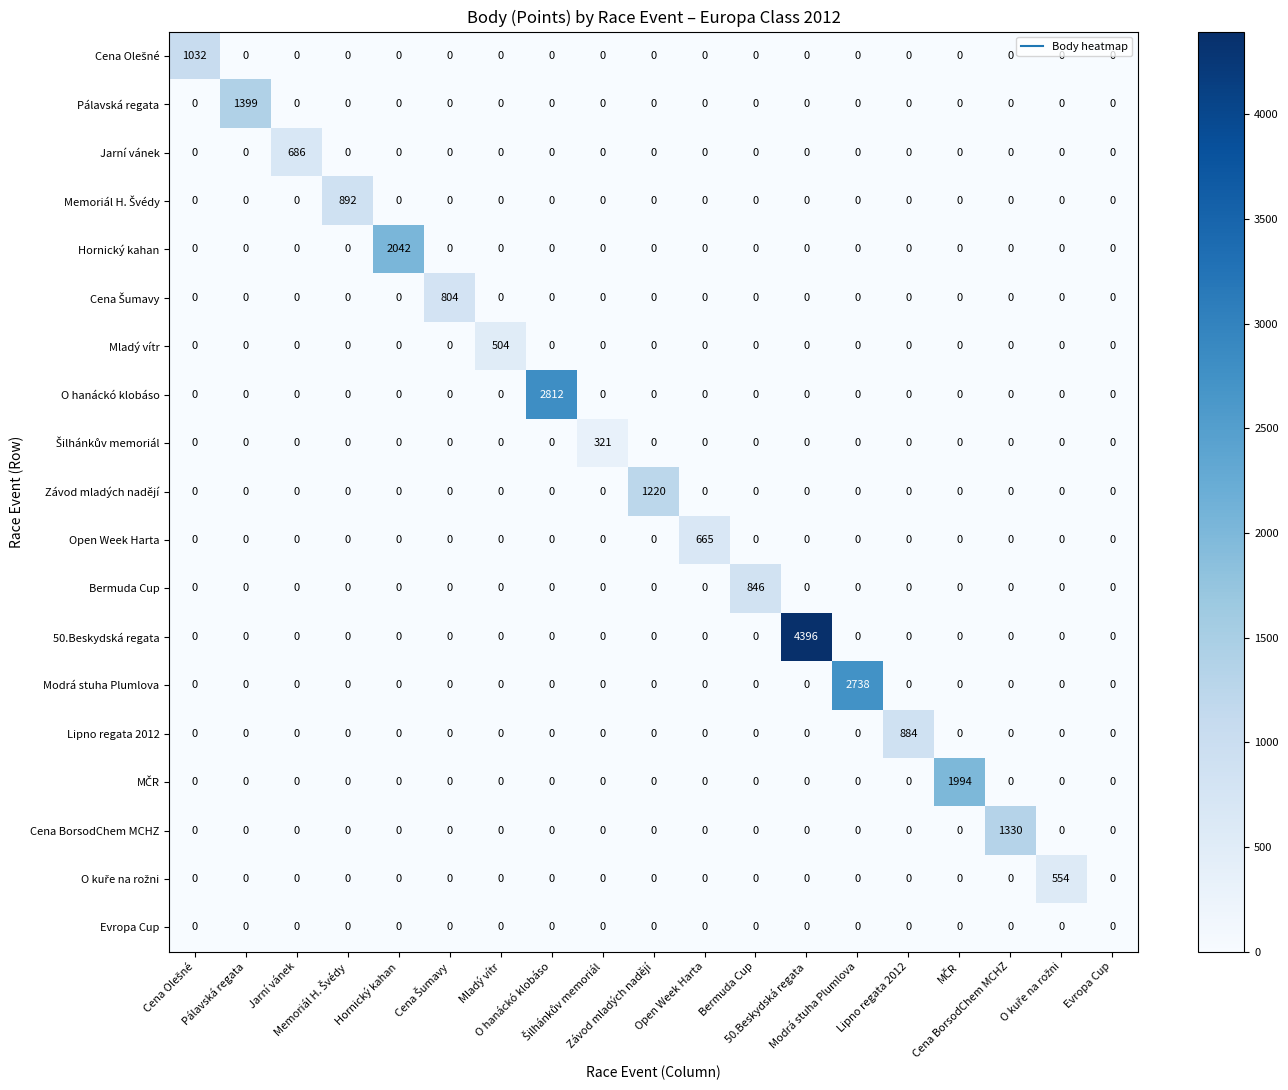

At how many categories does at least one series exceed 880?

11